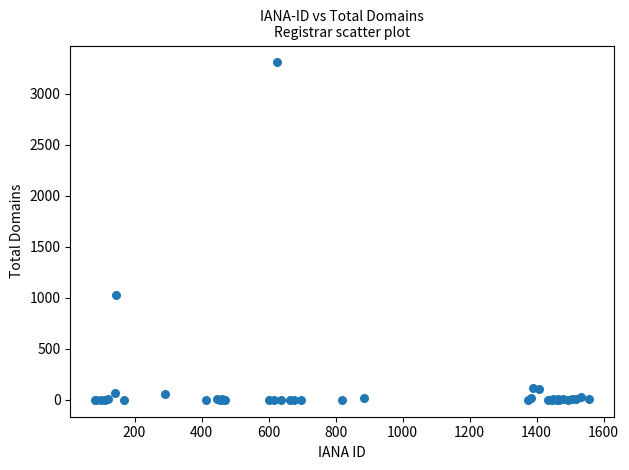

What Y value in the scatter plot is closest to 1653?

1029